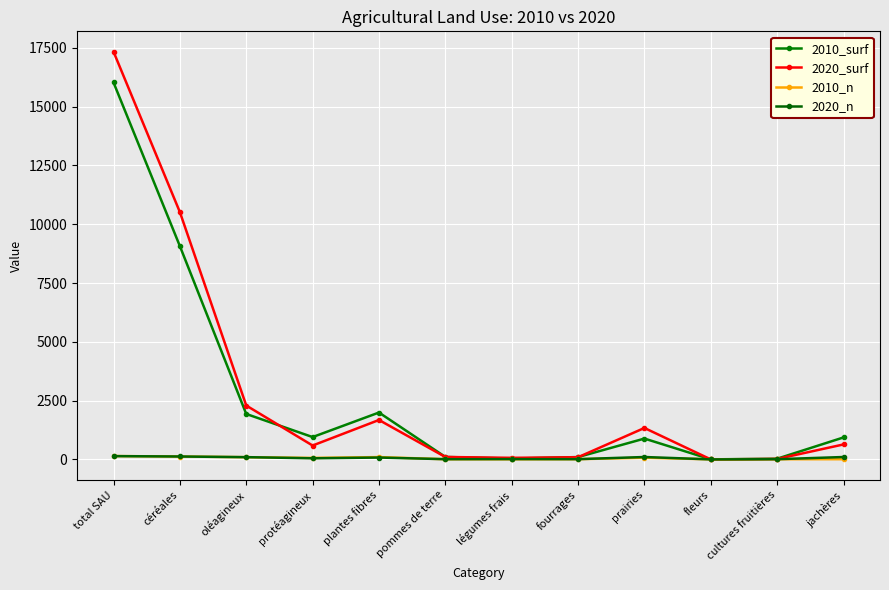

How many data points does each series have?

12